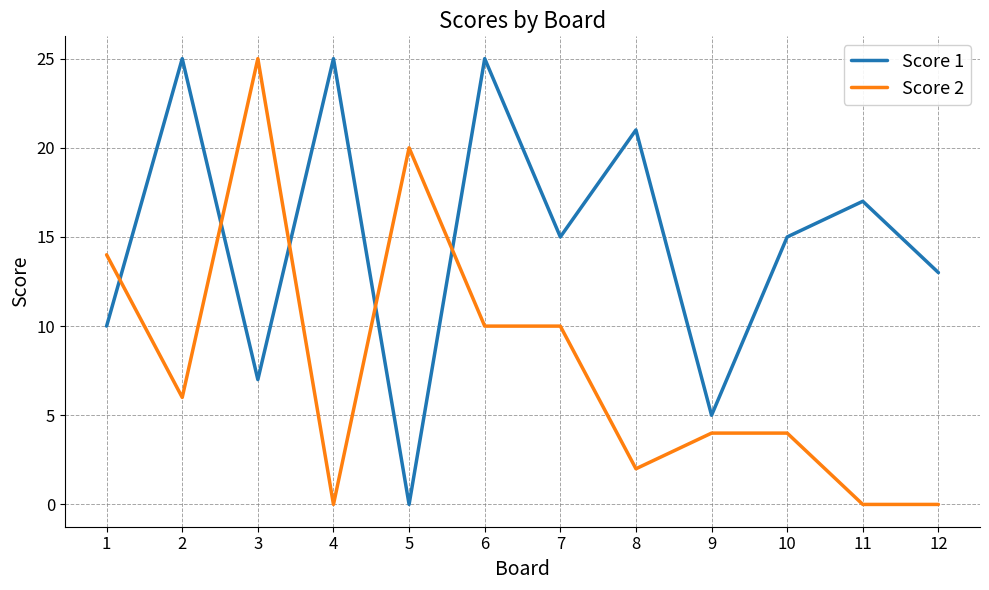

What is the sum of the Score 1 values at 1 and 3?

17